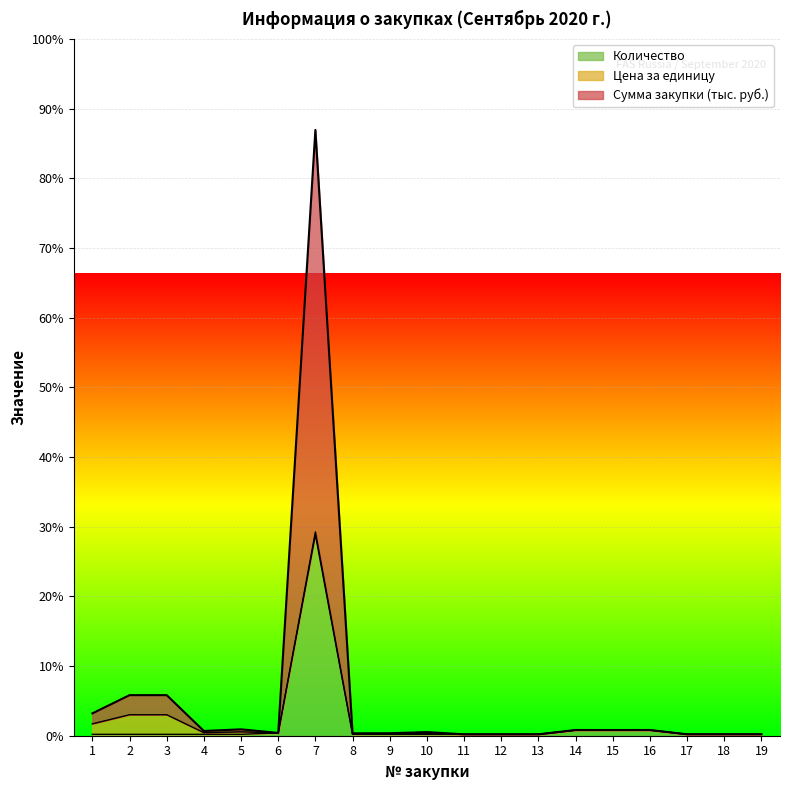

Where is Количество nearest to the value 120?

14